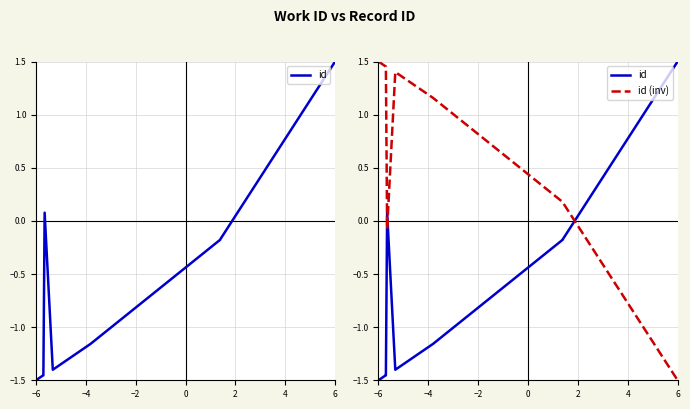

True or false: id has more than 0 points higher than both neighbors.

True